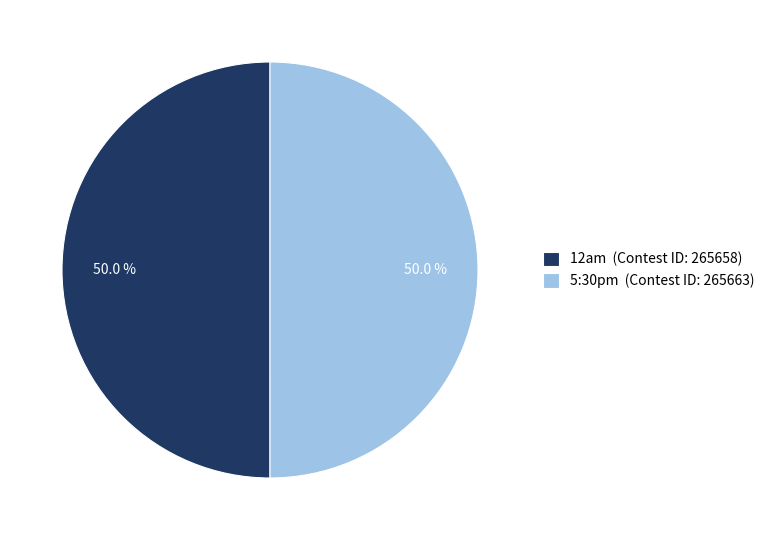

Count the number of slices in the pie.

2